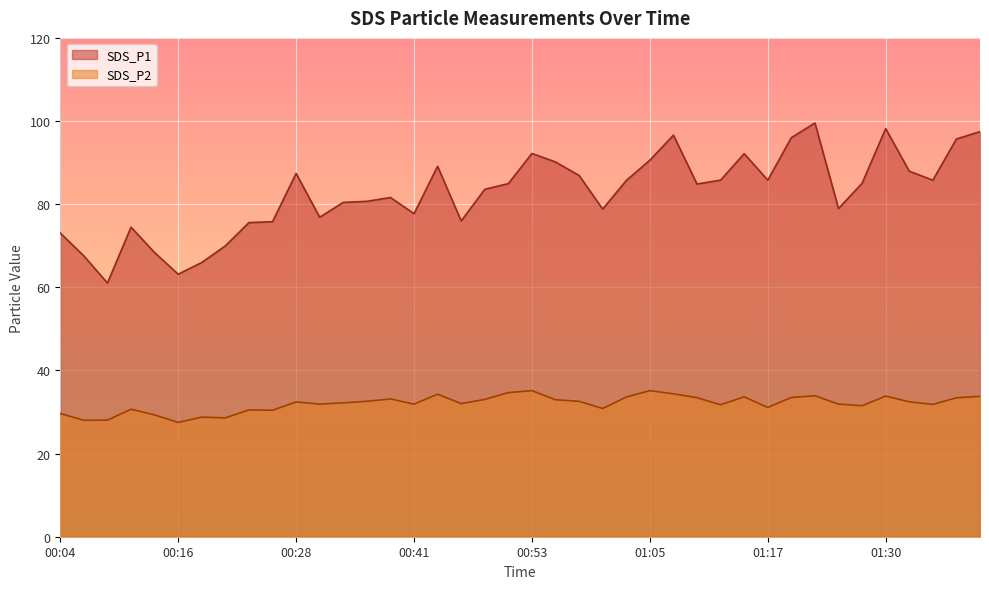

True or false: SDS_P2 and SDS_P1 intersect in this chart.

False